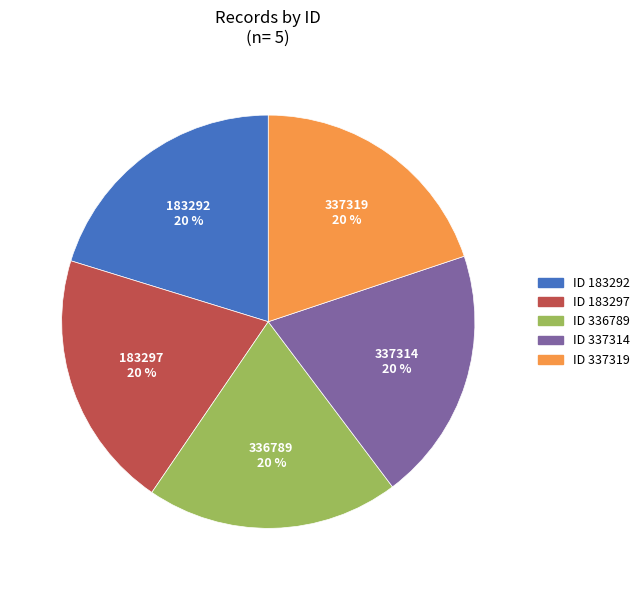

To the nearest percent, what is the average slice percentage?

20%